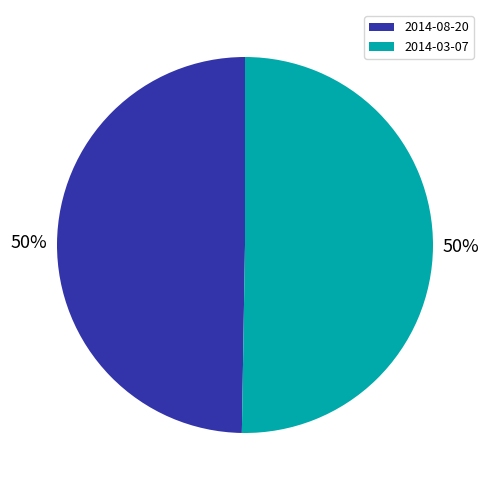

True or false: 2014-08-20 accounts for 36% of the total.

False